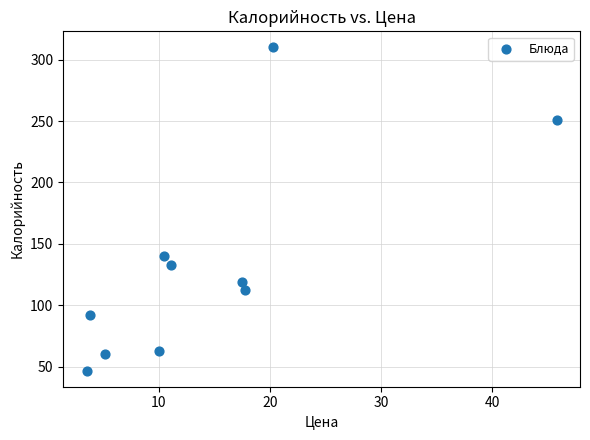

What Y value in the scatter plot is closest to 178?

140.0